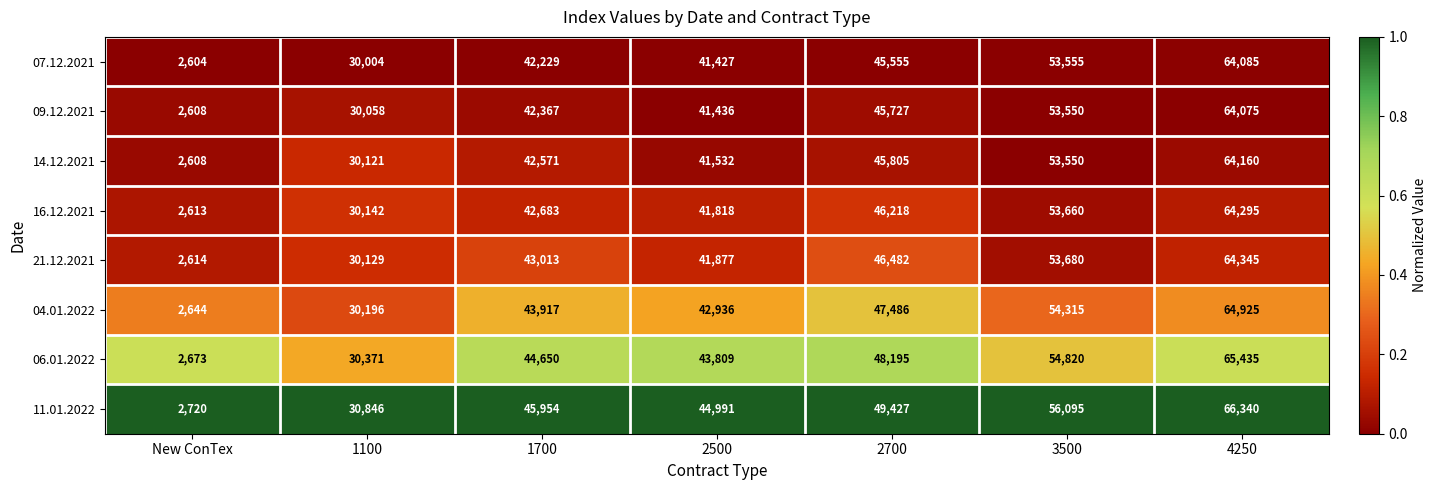

Which series has the largest total across all categories?

11.01.2022